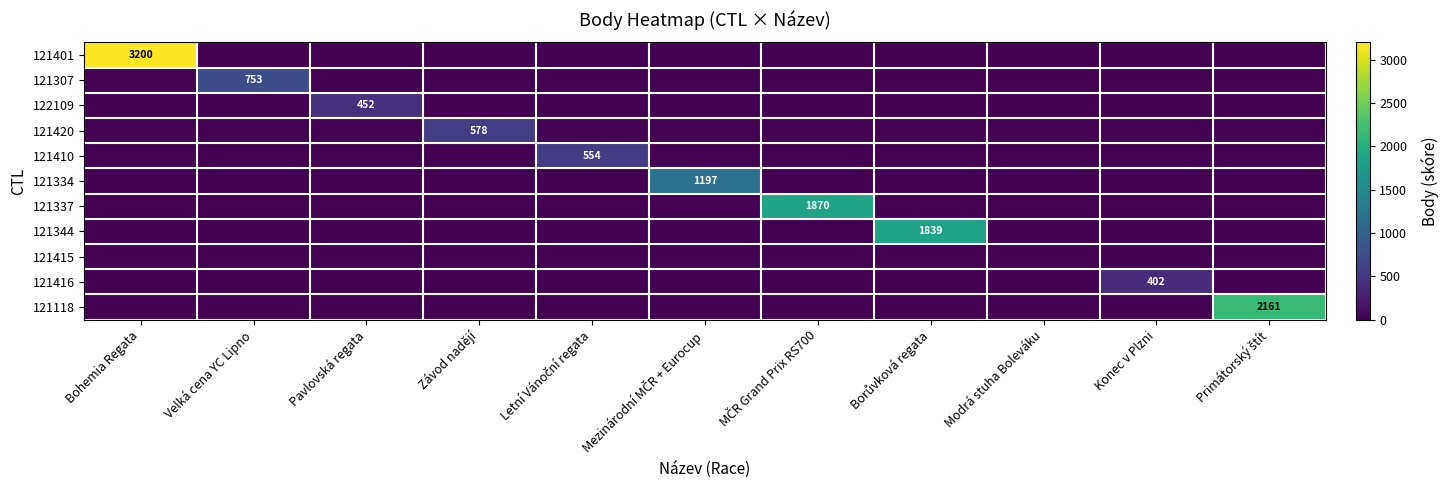

What is the sum of all 121416 values?

402